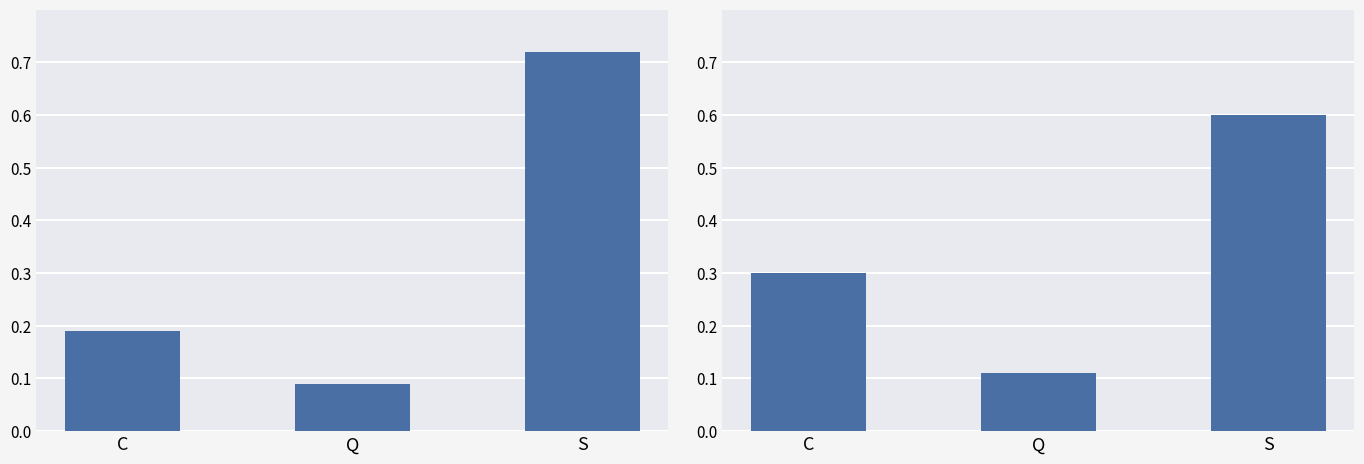

List the series in order of their overall mean, lowest first.

left_bars, right_bars